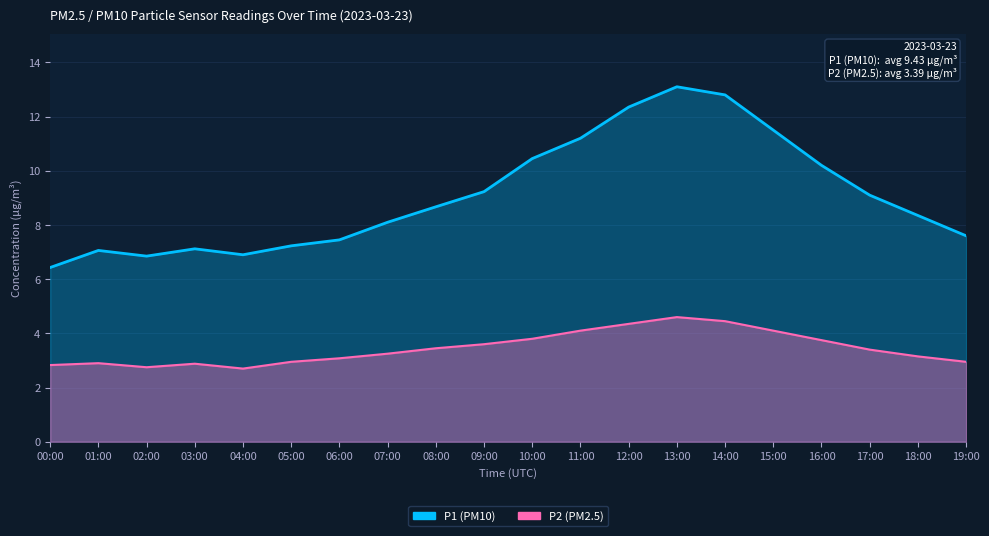

How many interior local valleys does the P2 series have?

2